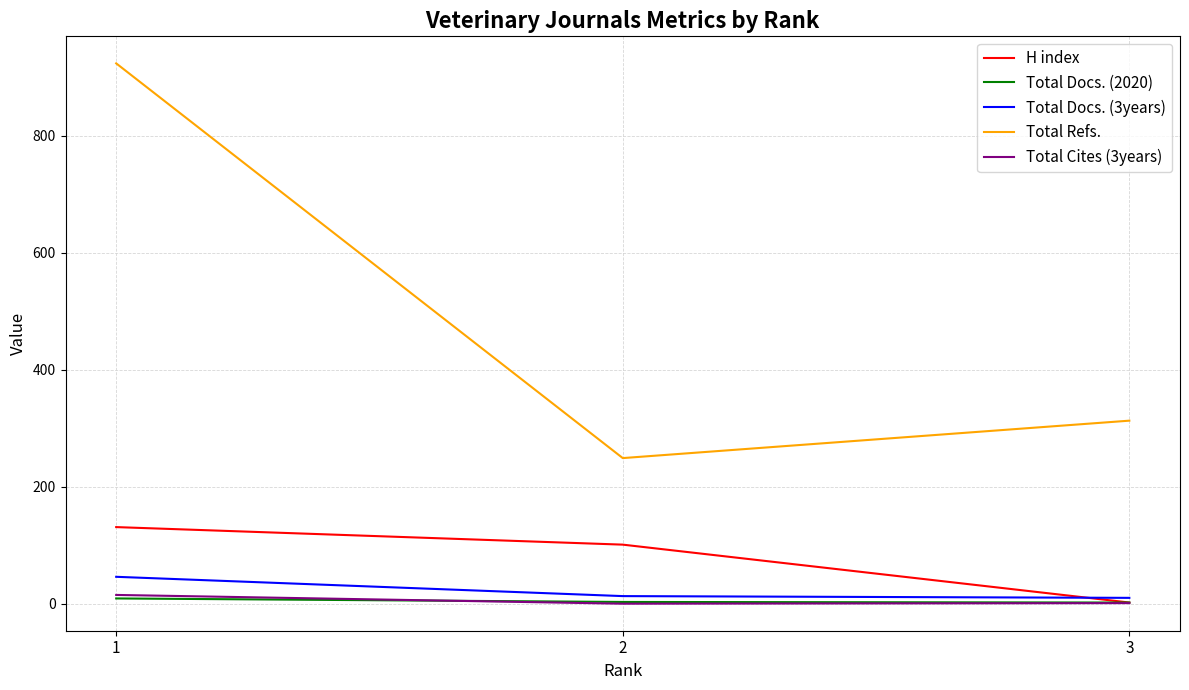

True or false: Total Refs. has a value of 924 at 1.

True